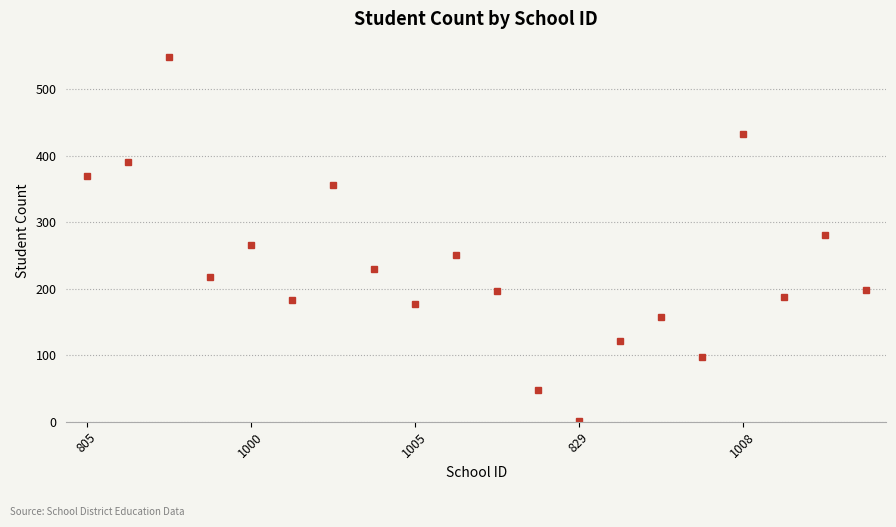

What is the value of the 19th point from the left?

281